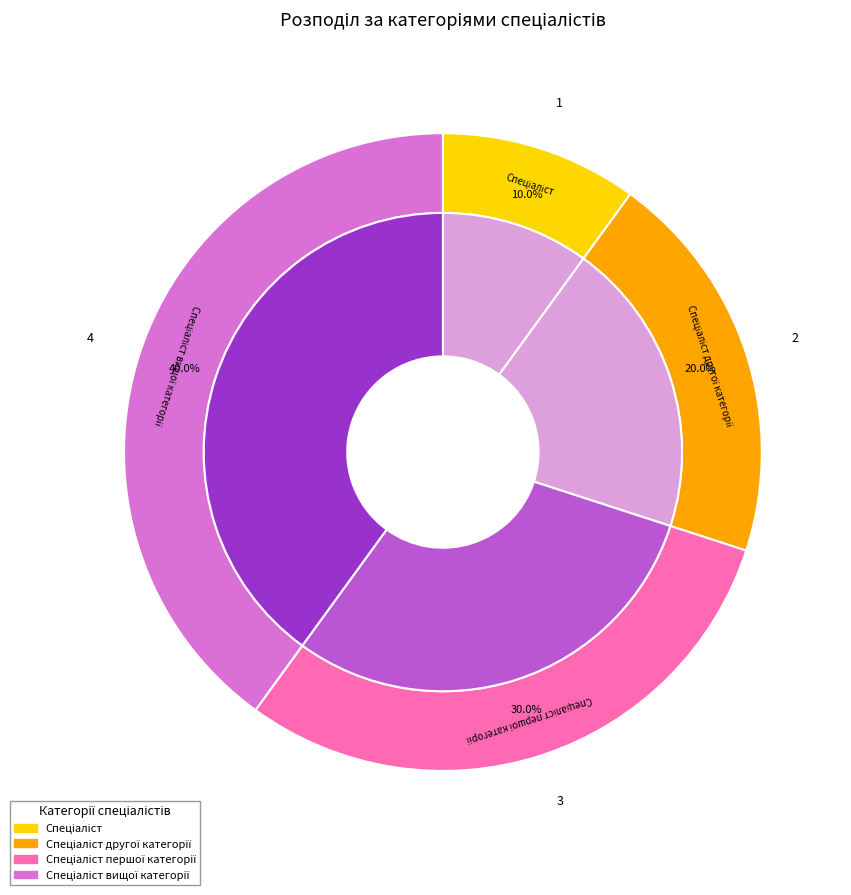

What is the total percentage of Спеціаліст вищої категорії and Спеціаліст другої категорії?

60.0%